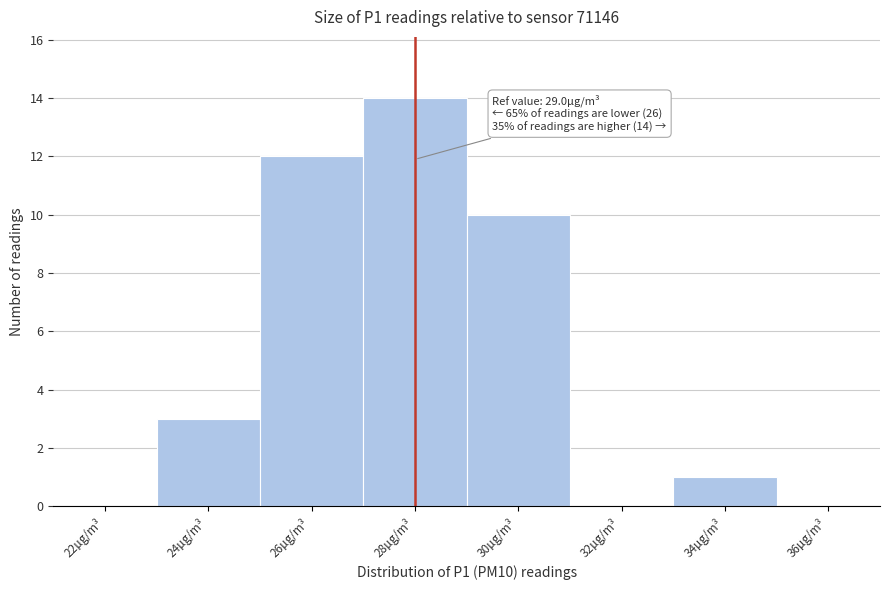

Reading left to right, transcribe all the data shown in this chart.

22µg/m³=0	24µg/m³=3	26µg/m³=12	28µg/m³=14	30µg/m³=10	32µg/m³=0	34µg/m³=1	36µg/m³=0